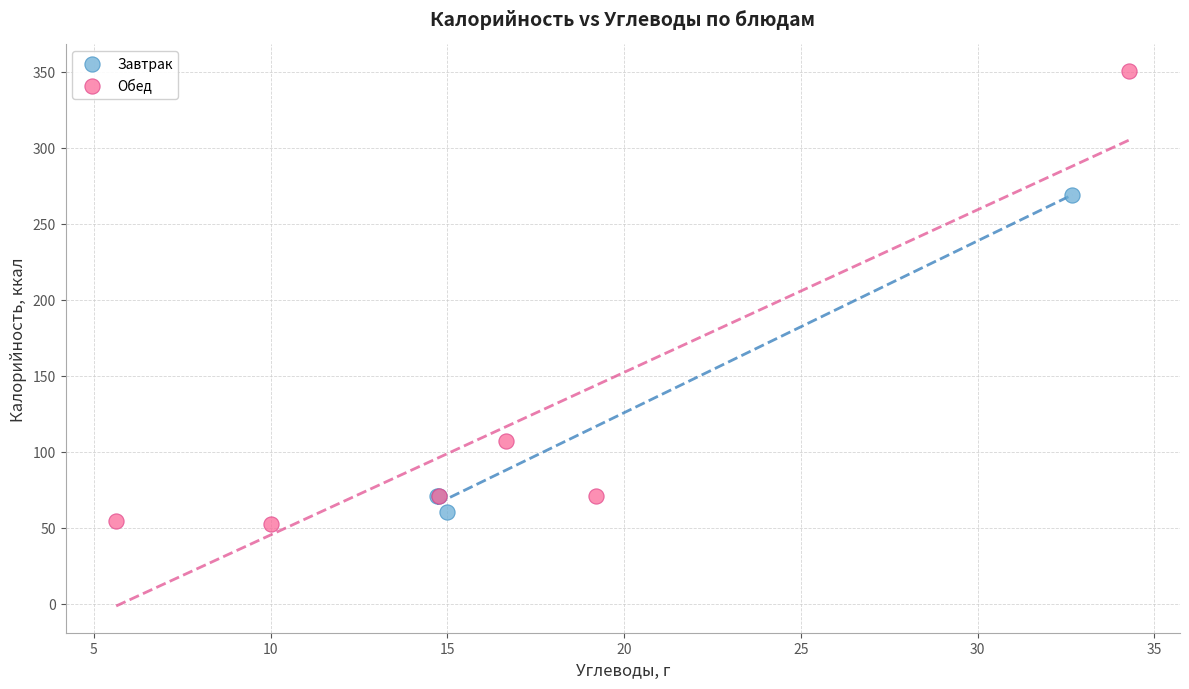

Which series has the largest Y range (max minus min)?

Обед